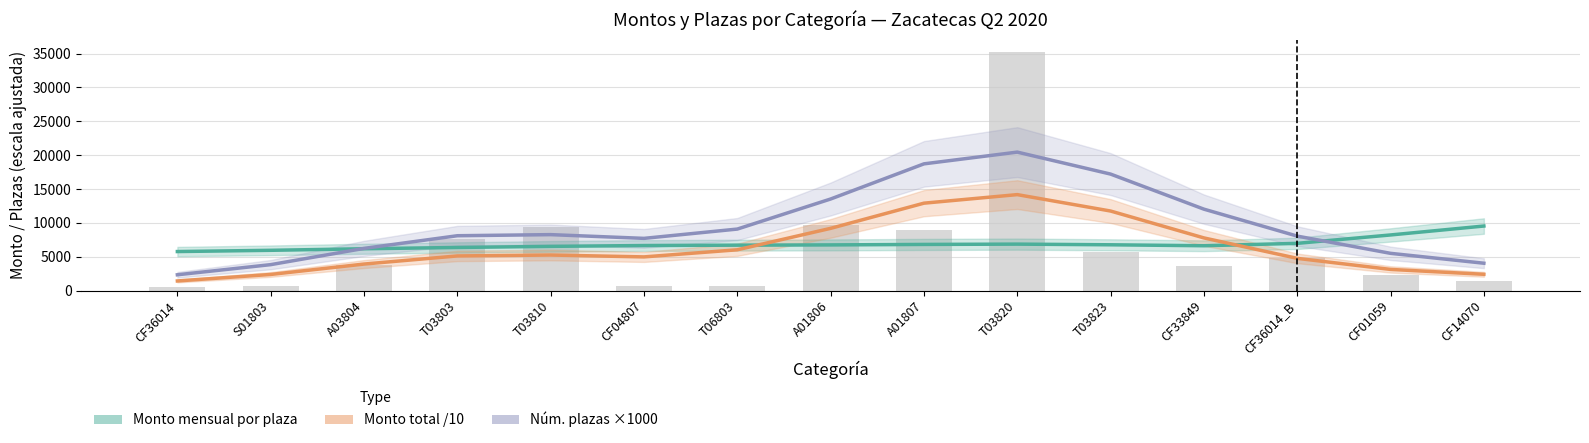

What is the label of the 13th bar from the right?

A03804